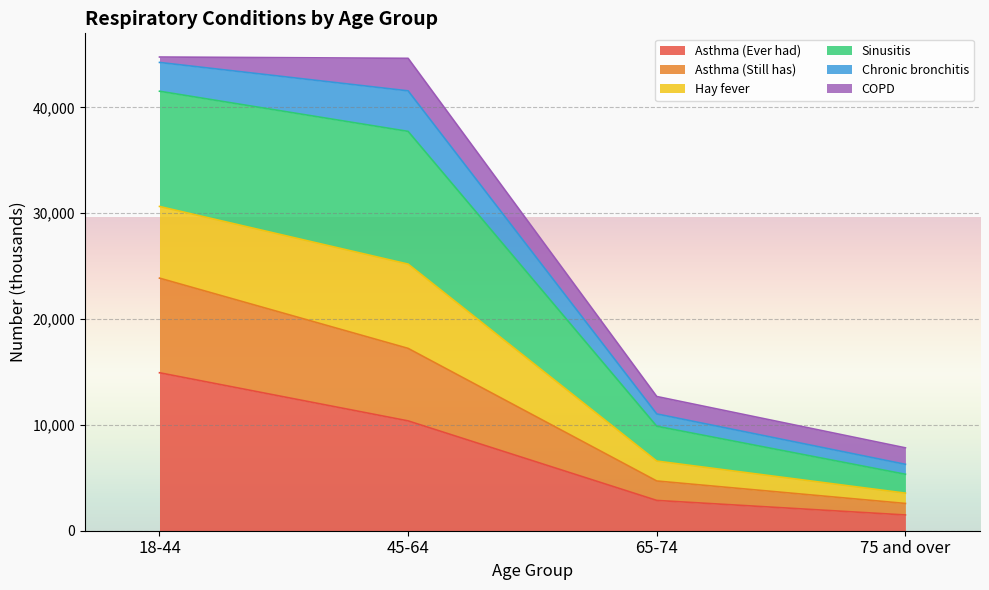

Which category has the highest value in the Asthma (Ever had) series?

18-44